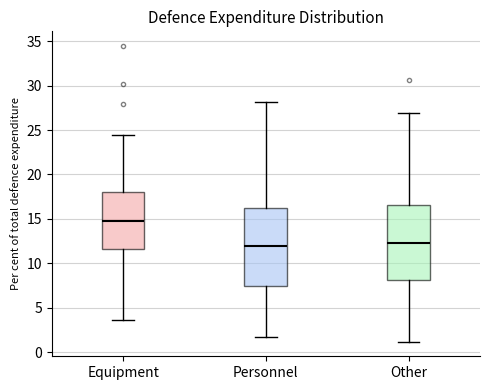

Reading left to right, transcribe this box plot: for each box, give where its median line is, the range the box spans, and where its two whiskers end, as read against the y-axis. The values are not printed on the chart, so give them approximately, as read against the axis.

Equipment: median 15.0, box 11.5 to 18.0, whiskers 3.5 to 24.5
Personnel: median 12.0, box 7.5 to 16.0, whiskers 1.5 to 28.0
Other: median 12.5, box 8.0 to 16.5, whiskers 1.0 to 27.0